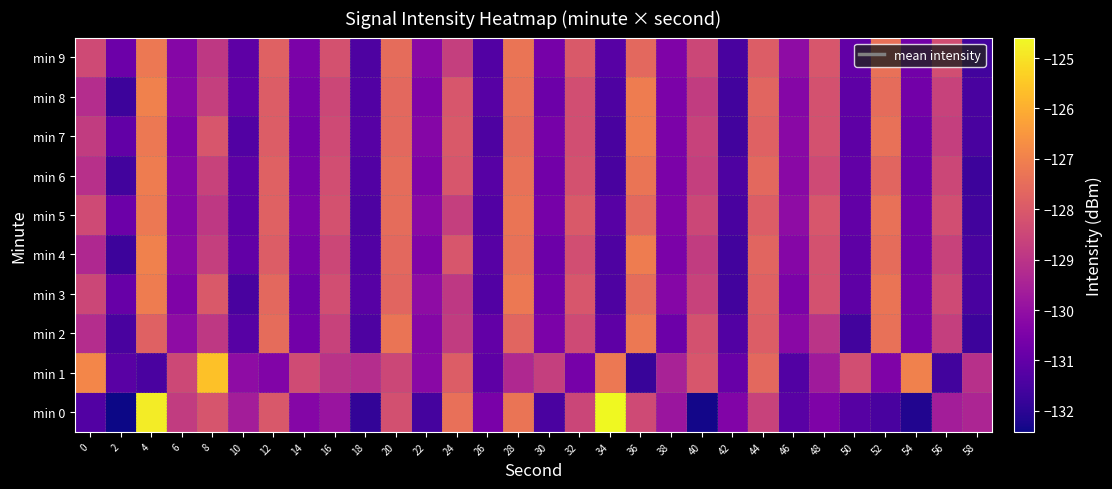

Reading left to right, transcribe all the data shown in this chart.

min 0: 0=-131.3	2=-132.4	4=-124.8	6=-128.8	8=-128.1	10=-129.6	12=-128.0	14=-130.3	16=-129.9	18=-131.9	20=-128.2	22=-131.6	24=-127.4	26=-130.5	28=-127.3	30=-131.4	32=-128.5	34=-124.6	36=-128.4	38=-129.8	40=-132.3	42=-130.4	44=-128.6	46=-131.2	48=-130.4	50=-131.3	52=-131.5	54=-132.2	56=-129.6	58=-129.4
min 1: 0=-126.9	2=-131.2	4=-131.5	6=-128.5	8=-125.6	10=-130.1	12=-130.4	14=-128.4	16=-129.0	18=-129.2	20=-128.5	22=-130.2	24=-127.9	26=-131.1	28=-129.3	30=-128.7	32=-130.6	34=-127.2	36=-131.8	38=-129.5	40=-128.1	42=-130.9	44=-127.6	46=-131.3	48=-129.7	50=-128.3	52=-130.4	54=-127.0	56=-131.6	58=-129.1
min 2: 0=-129.2	2=-131.5	4=-127.8	6=-130.1	8=-128.9	10=-131.2	12=-127.5	14=-130.7	16=-128.6	18=-131.4	20=-127.3	22=-130.3	24=-128.8	26=-131.0	28=-127.7	30=-130.5	32=-128.4	34=-131.1	36=-127.2	38=-130.8	40=-128.2	42=-131.3	44=-127.9	46=-130.2	48=-129.0	50=-131.6	52=-127.4	54=-130.6	56=-128.7	58=-131.7
min 3: 0=-128.5	2=-130.9	4=-127.1	6=-130.4	8=-128.0	10=-131.5	12=-127.6	14=-130.8	16=-128.3	18=-131.2	20=-127.7	22=-130.1	24=-128.9	26=-131.3	28=-127.2	30=-130.7	32=-128.1	34=-131.4	36=-127.5	38=-130.3	40=-128.6	42=-131.6	44=-127.8	46=-130.5	48=-128.2	50=-131.1	52=-127.3	54=-130.6	56=-128.4	58=-131.5
min 4: 0=-129.3	2=-131.7	4=-127.0	6=-130.2	8=-128.7	10=-131.0	12=-127.9	14=-130.6	16=-128.5	18=-131.3	20=-127.6	22=-130.4	24=-128.1	26=-131.2	28=-127.4	30=-130.8	32=-128.3	34=-131.4	36=-127.1	38=-130.5	40=-128.8	42=-131.6	44=-127.7	46=-130.3	48=-128.2	50=-131.1	52=-127.5	54=-130.7	56=-128.6	58=-131.5
min 5: 0=-128.4	2=-130.8	4=-127.2	6=-130.3	8=-128.9	10=-131.1	12=-127.8	14=-130.5	16=-128.2	18=-131.4	20=-127.5	22=-130.2	24=-128.7	26=-131.3	28=-127.3	30=-130.6	32=-128.0	34=-131.2	36=-127.6	38=-130.4	40=-128.5	42=-131.5	44=-127.9	46=-130.1	48=-128.1	50=-131.0	52=-127.4	54=-130.7	56=-128.3	58=-131.6
min 6: 0=-129.1	2=-131.6	4=-127.1	6=-130.3	8=-128.6	10=-131.1	12=-127.8	14=-130.6	16=-128.3	18=-131.3	20=-127.5	22=-130.4	24=-128.1	26=-131.2	28=-127.4	30=-130.7	32=-128.2	34=-131.5	36=-127.3	38=-130.5	40=-128.7	42=-131.4	44=-127.6	46=-130.2	48=-128.4	50=-131.0	52=-127.7	54=-130.8	56=-128.5	58=-131.7
min 7: 0=-128.8	2=-131.0	4=-127.2	6=-130.4	8=-128.1	10=-131.3	12=-127.9	14=-130.7	16=-128.4	18=-131.2	20=-127.6	22=-130.3	24=-128.0	26=-131.4	28=-127.5	30=-130.6	32=-128.3	34=-131.5	36=-127.1	38=-130.5	40=-128.6	42=-131.6	44=-127.8	46=-130.2	48=-128.2	50=-131.1	52=-127.4	54=-130.8	56=-128.7	58=-131.5
min 8: 0=-129.2	2=-131.7	4=-127.0	6=-130.2	8=-128.7	10=-131.0	12=-127.9	14=-130.6	16=-128.5	18=-131.3	20=-127.6	22=-130.4	24=-128.1	26=-131.2	28=-127.4	30=-130.8	32=-128.3	34=-131.4	36=-127.1	38=-130.5	40=-128.8	42=-131.6	44=-127.7	46=-130.3	48=-128.2	50=-131.1	52=-127.5	54=-130.7	56=-128.6	58=-131.5
min 9: 0=-128.4	2=-130.8	4=-127.2	6=-130.3	8=-128.9	10=-131.1	12=-127.8	14=-130.5	16=-128.2	18=-131.4	20=-127.5	22=-130.2	24=-128.7	26=-131.3	28=-127.3	30=-130.6	32=-128.0	34=-131.2	36=-127.6	38=-130.4	40=-128.5	42=-131.5	44=-127.9	46=-130.1	48=-128.1	50=-131.0	52=-127.4	54=-130.7	56=-128.3	58=-131.6